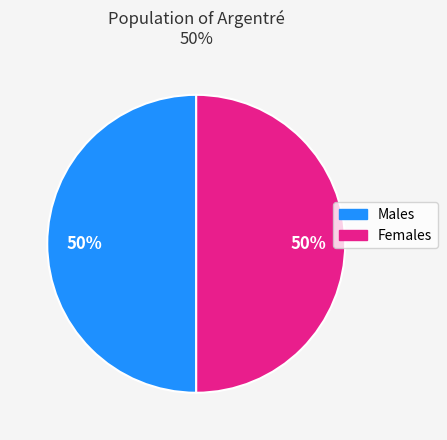

To the nearest percent, what is the average slice percentage?

50%